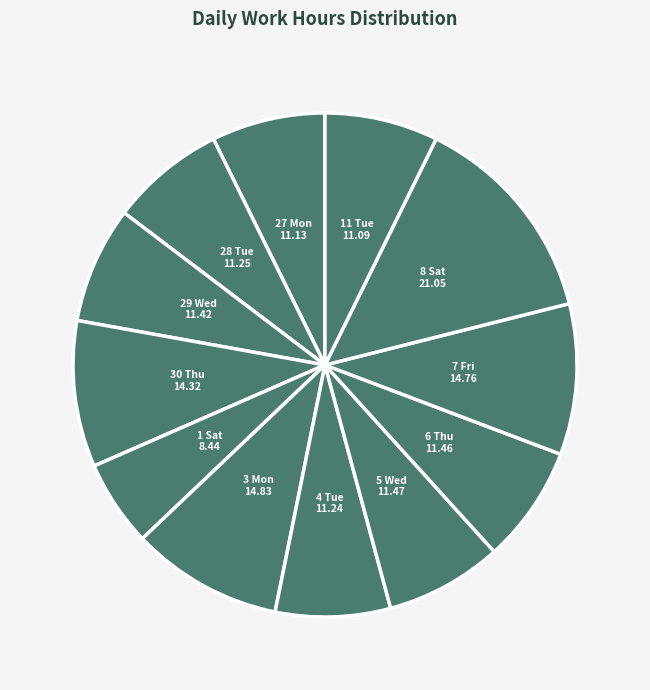

The 5 Wed slice represents 1% of the pie. True or false?

False